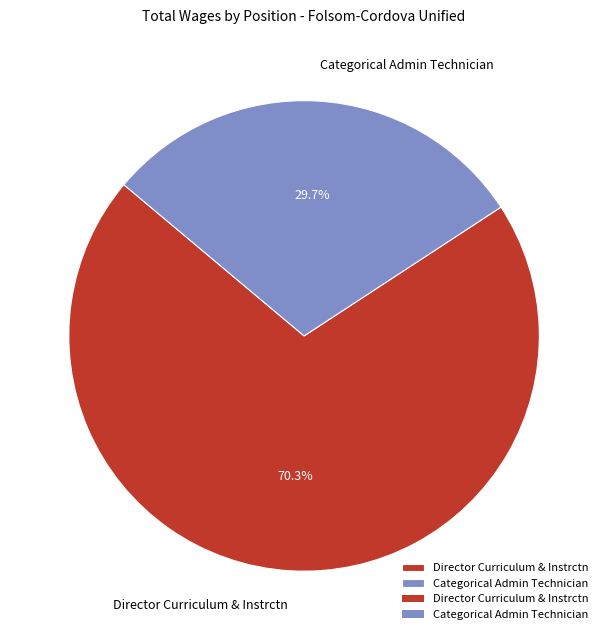

What is the largest slice in the pie chart?

Director Curriculum & Instrctn